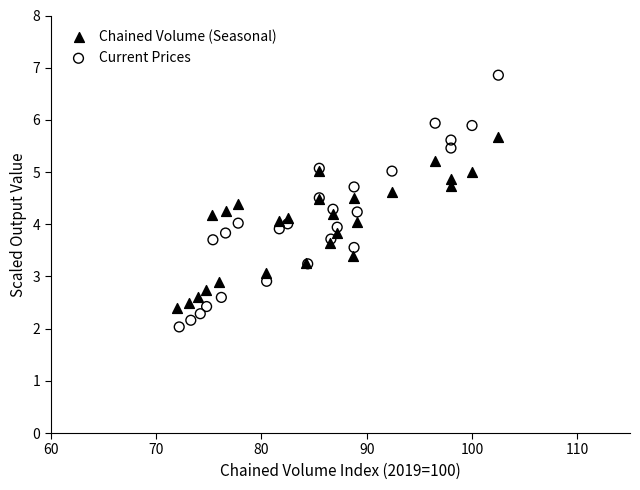

Which series has the largest Y range (max minus min)?

Current Prices